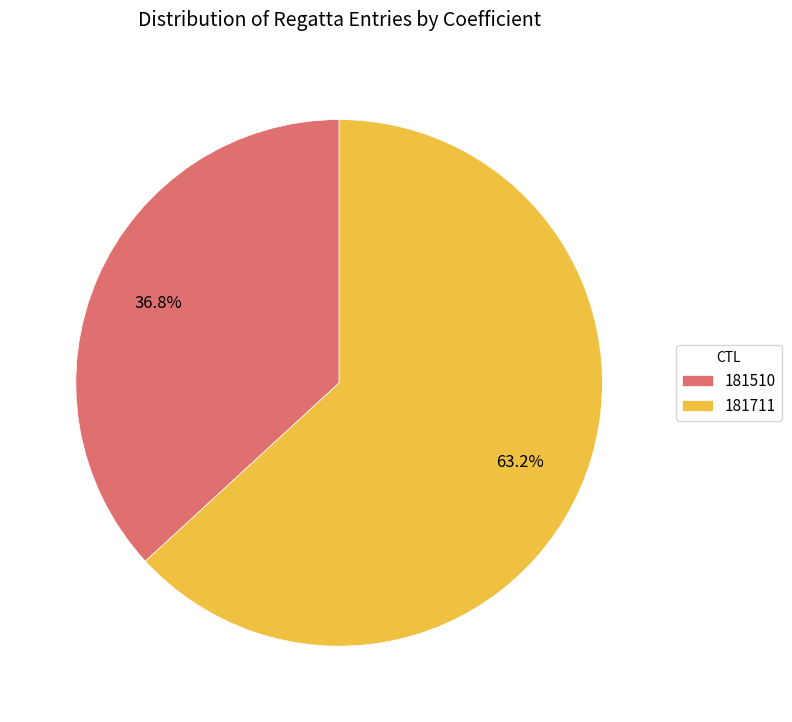

To the nearest percent, what is the combined percentage of 181711 and 181510?

100%